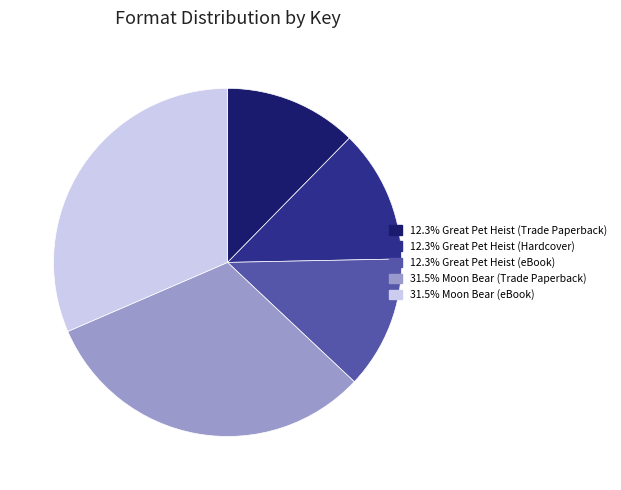

How many slices are in this pie chart?

5